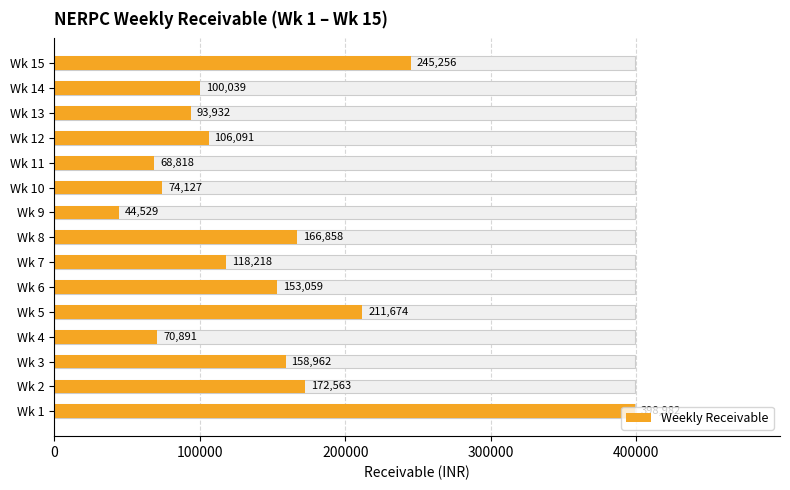

How many distinct data groups are displayed?

1